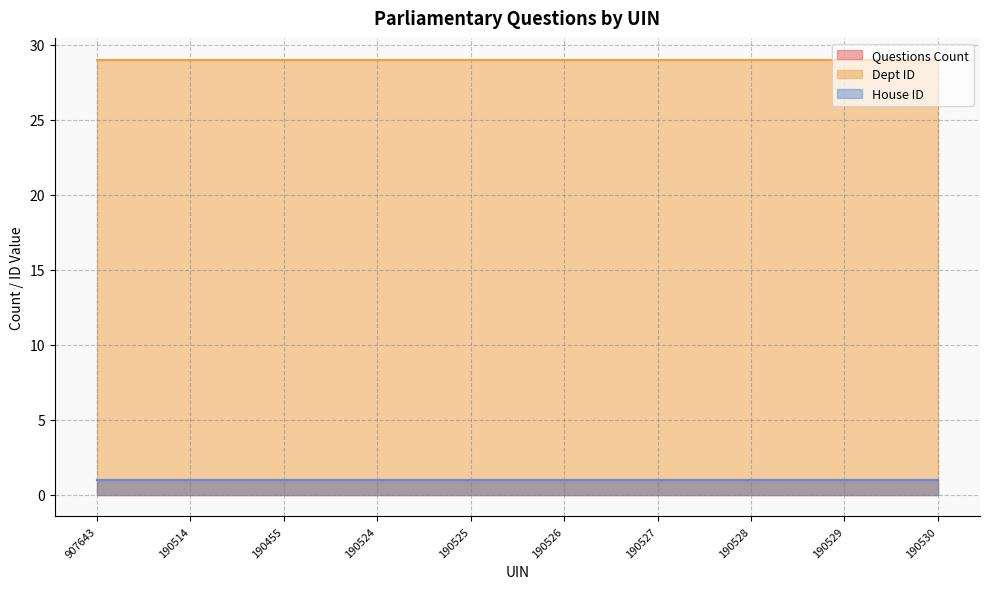

What is the greatest value displayed?

29